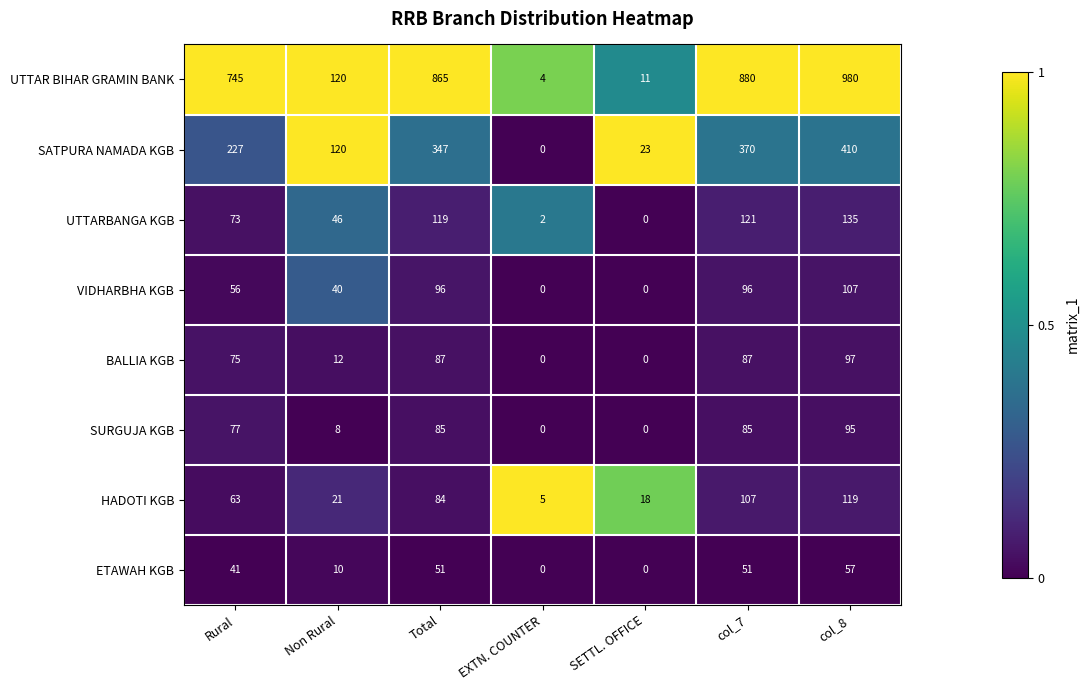

The UTTAR BIHAR GRAMIN BANK series shows 745 at Rural. True or false?

True